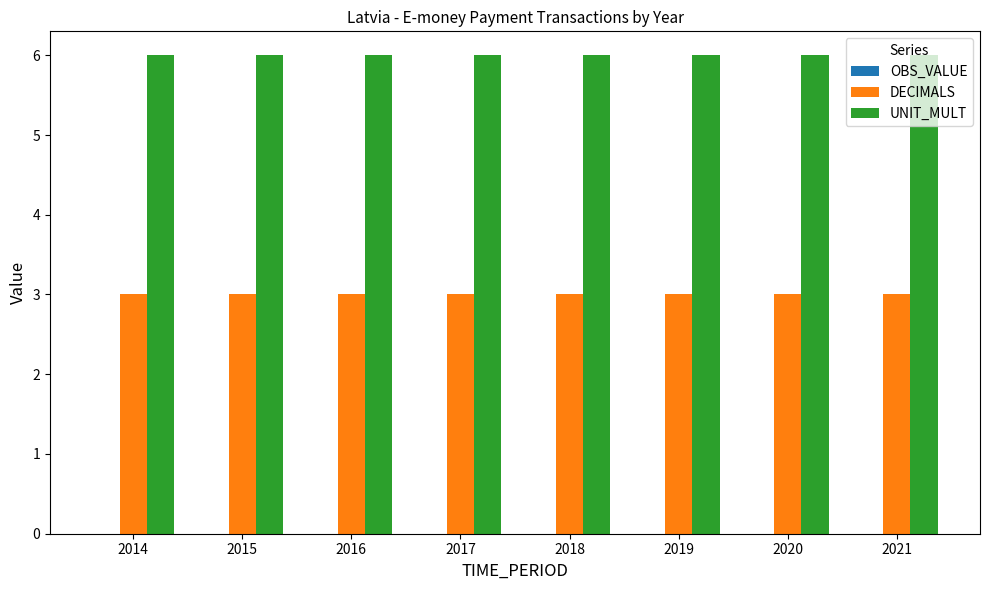

List the series in order of their peak value, highest first.

UNIT_MULT, DECIMALS